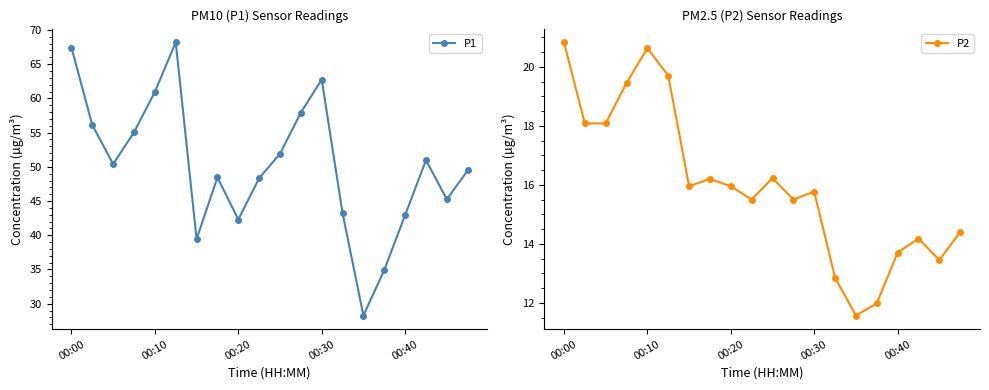

What is the difference between the P2 values at 10 and 11?

0.7